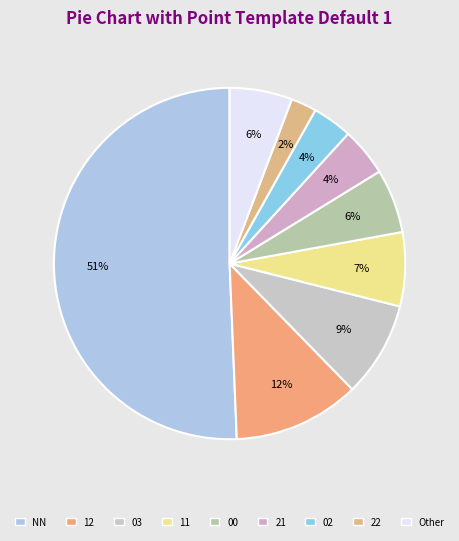

Do 02 and 22 together represent more than half of the pie?

No